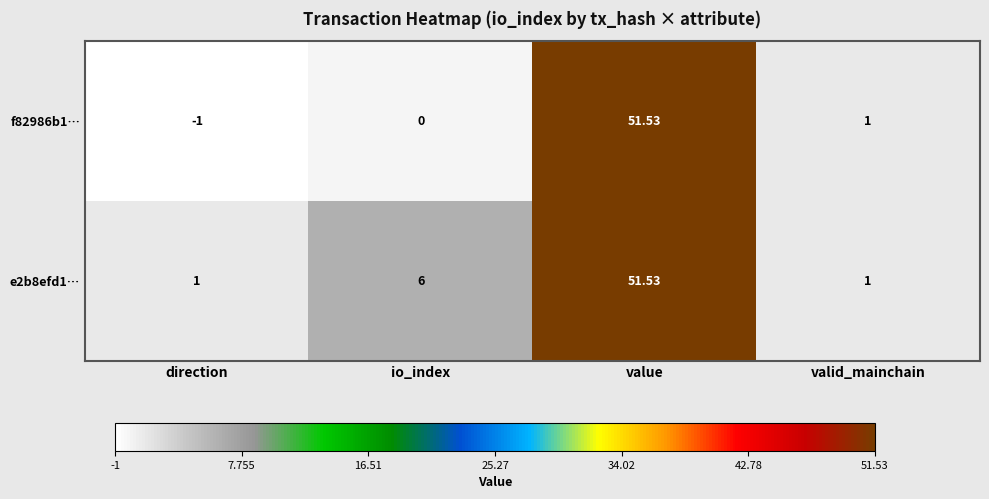

Where does the f82986b1… series first go above 1?

value